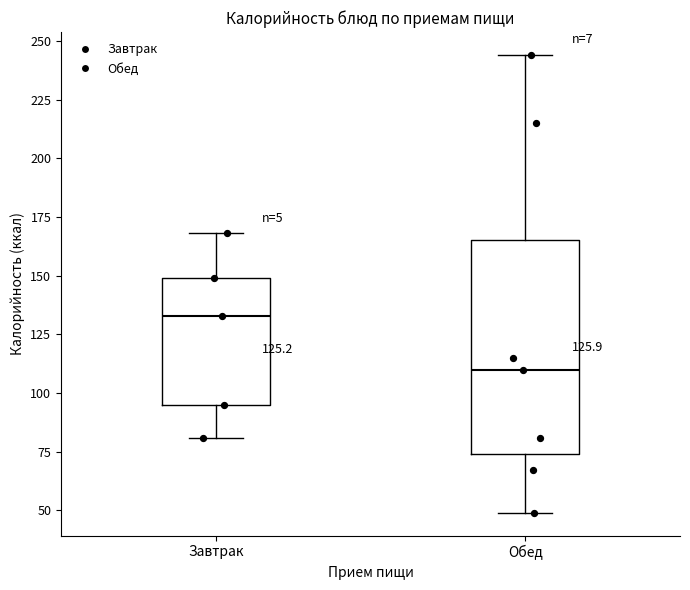

Which box has the lowest median line?

Обед